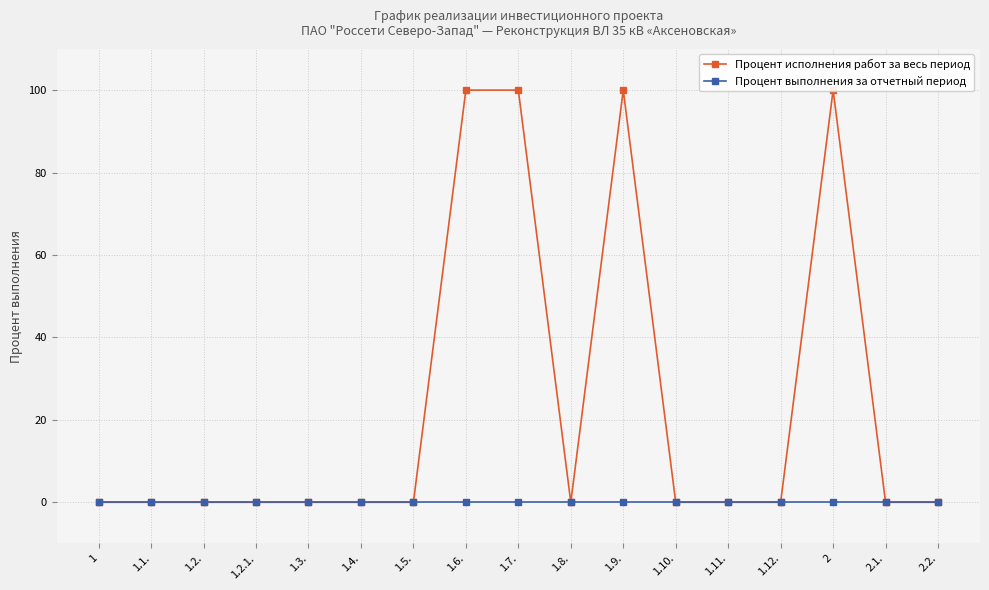

True or false: Процент исполнения работ за весь период and Процент выполнения за отчетный период cross at least once.

False